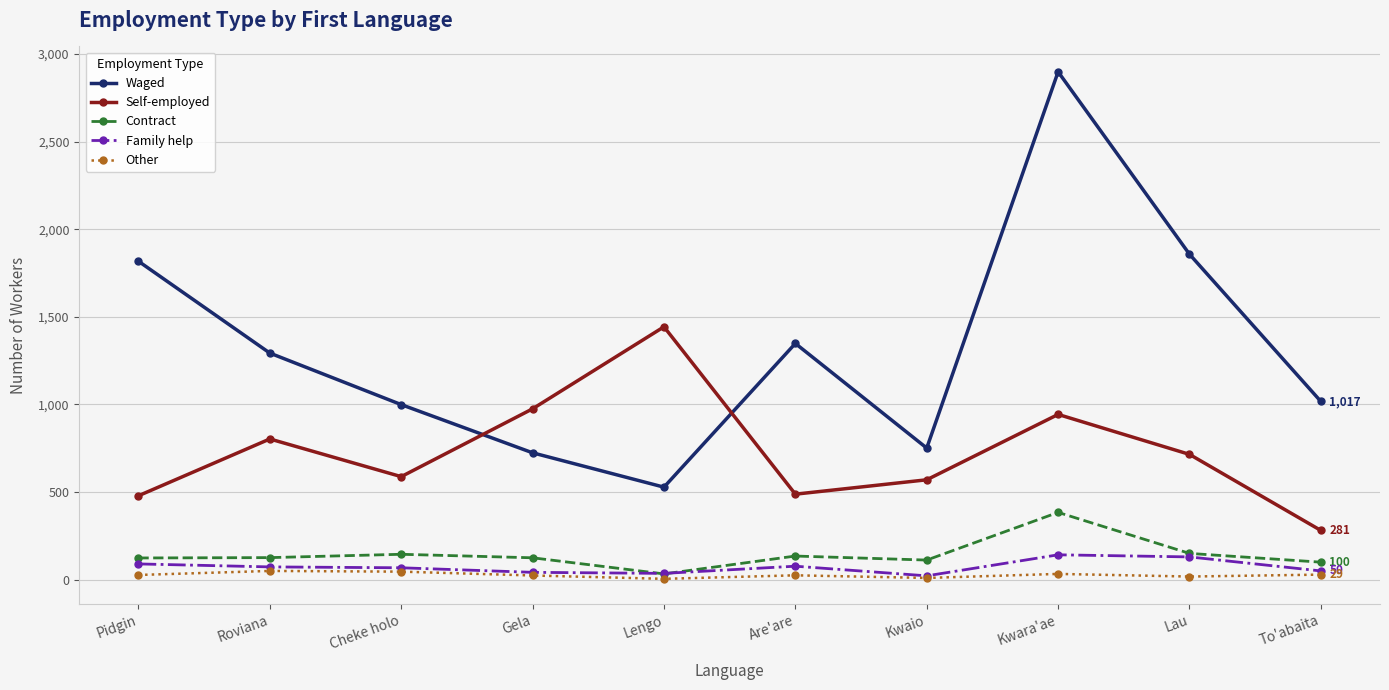

What is the sum of the Self-employed values at Cheke holo and To'abaita?

869